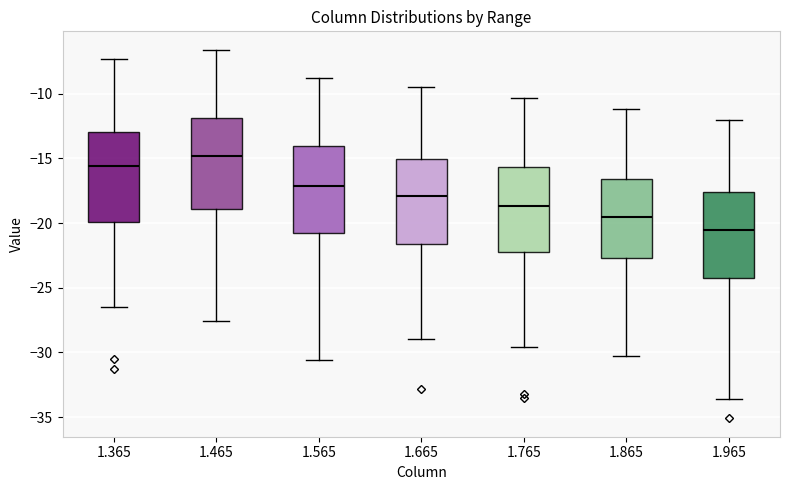

Which box's median line is the highest?

1.465